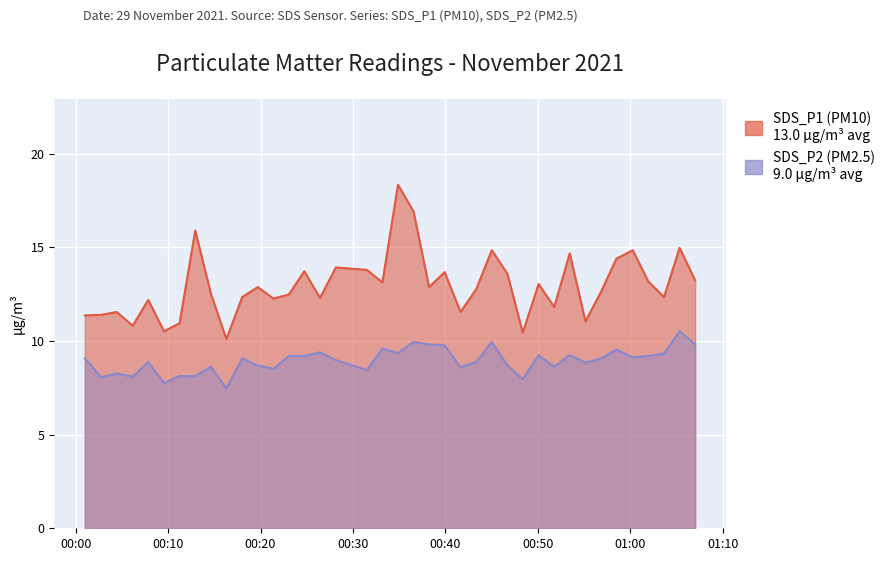

What is the sum of the SDS_P2 values at 2021/11/29 00:26:26 and 2021/11/29 00:18:01?

18.5